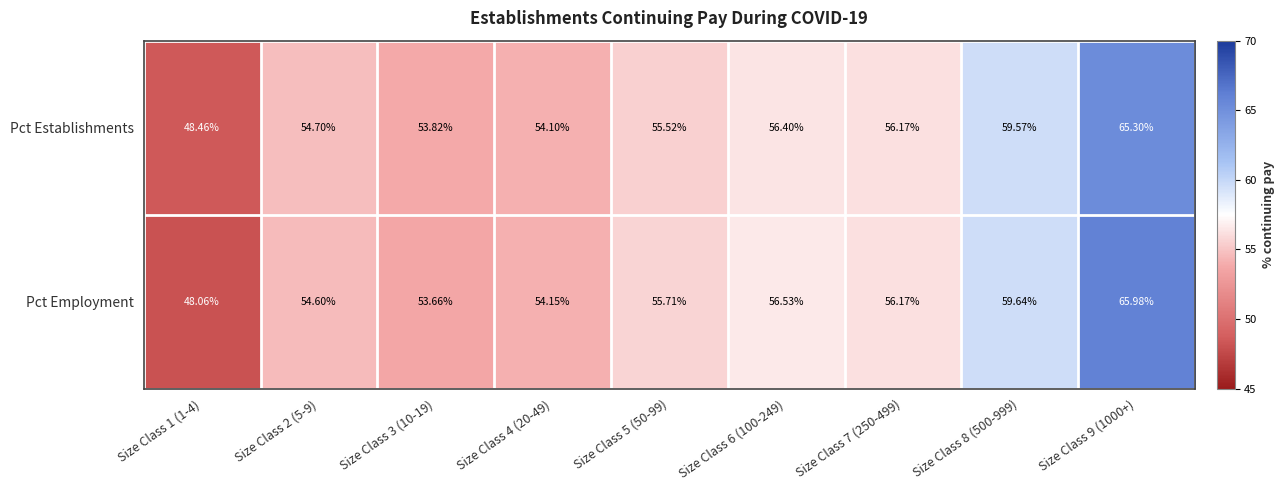

Which category has the highest value across all series?

Size Class 9 (1000+)